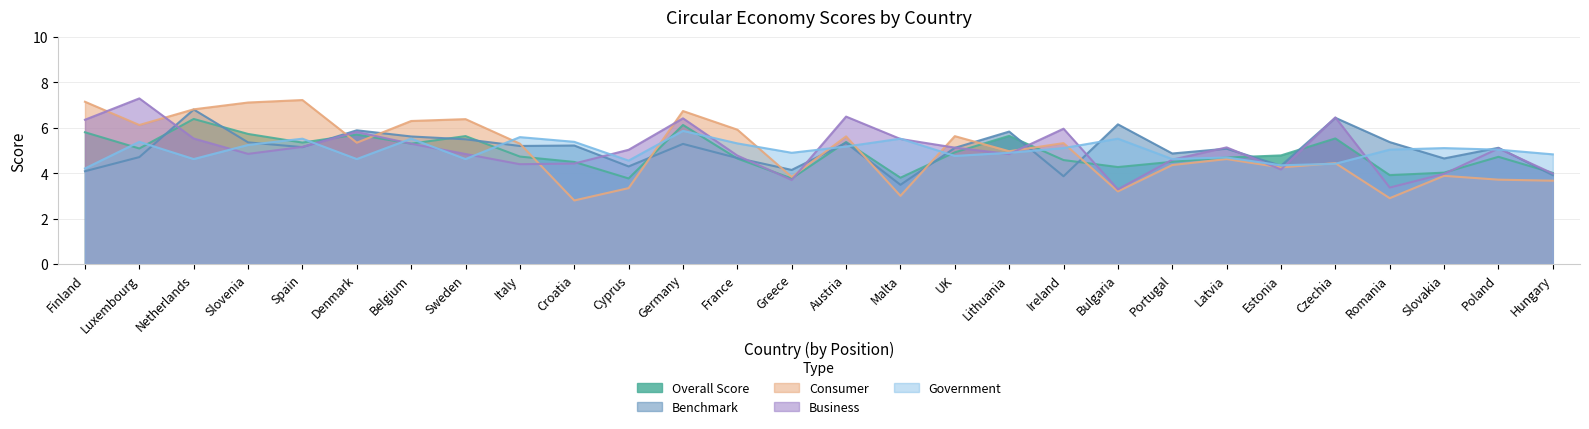

What is the minimum value for Consumer?

2.8